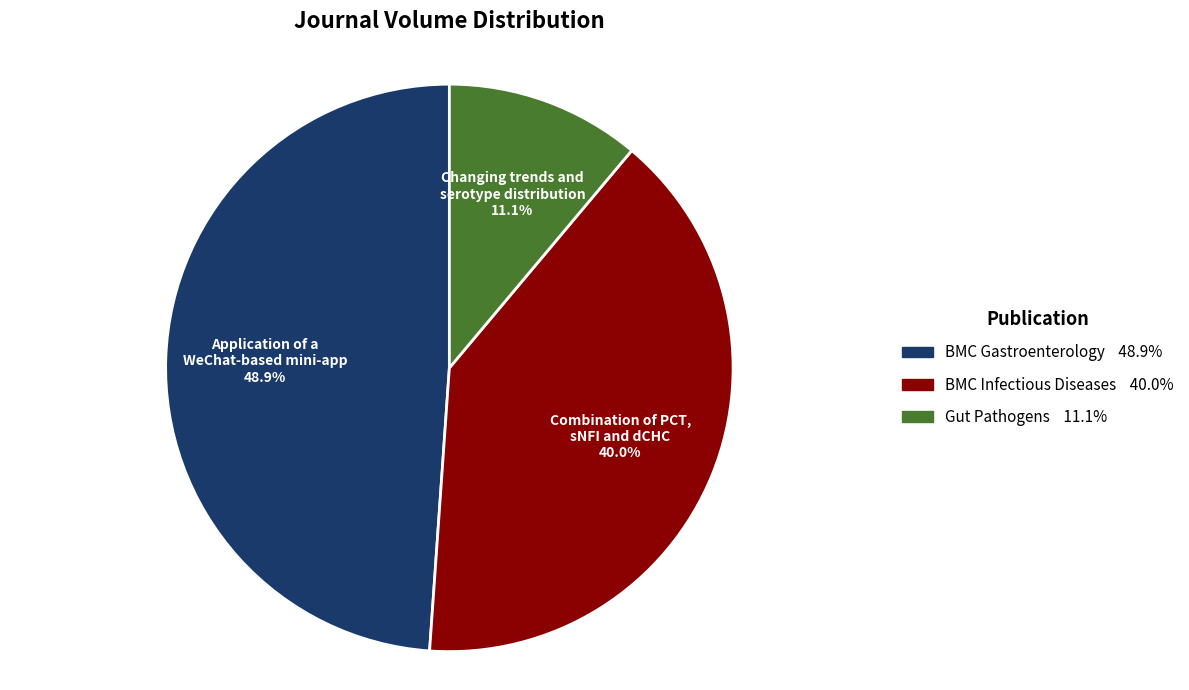

Is there a majority slice in this chart?

No